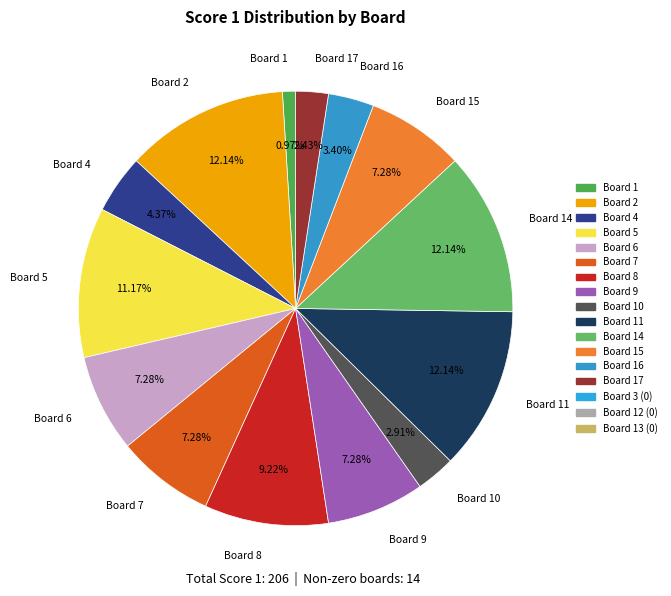

Does any single category account for the majority?

No